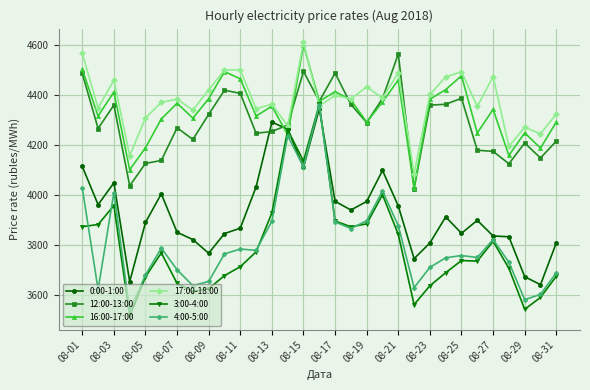

Which series has the largest range (max minus min)?

3:00-4:00